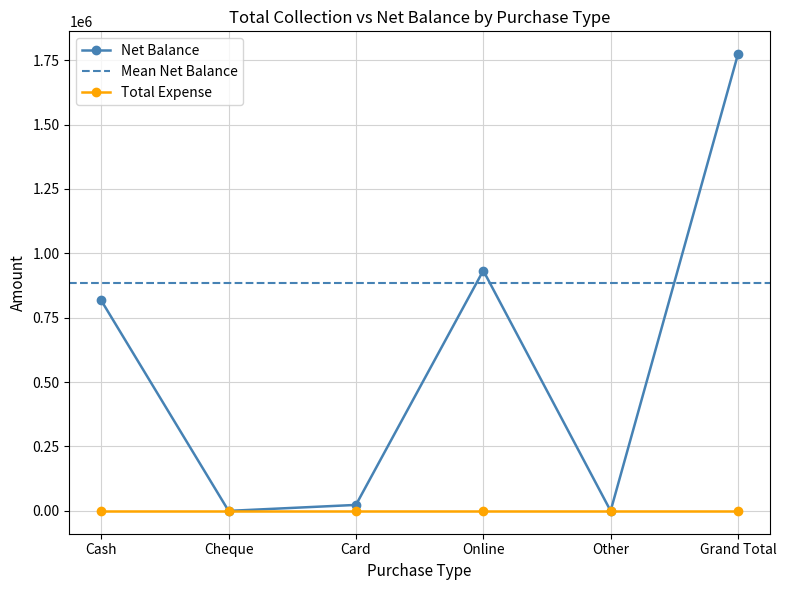

Reading left to right, list all the values displayed in this chart.

Cash=816910	Cheque=0	Card=23200	Online=932990	Other=0	Grand Total=1773100